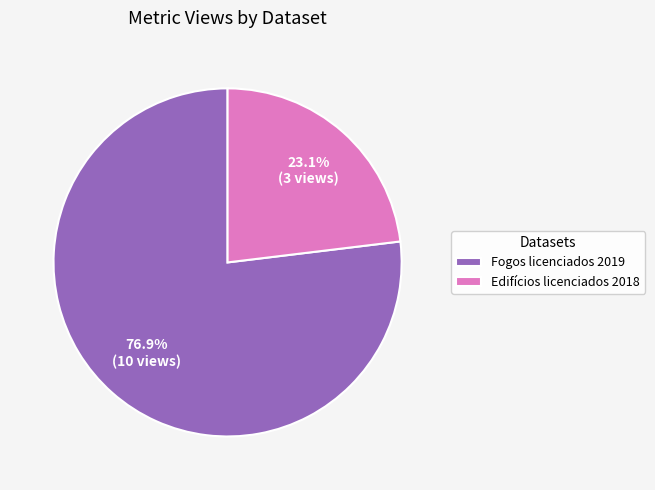

Does any single category account for the majority?

Yes